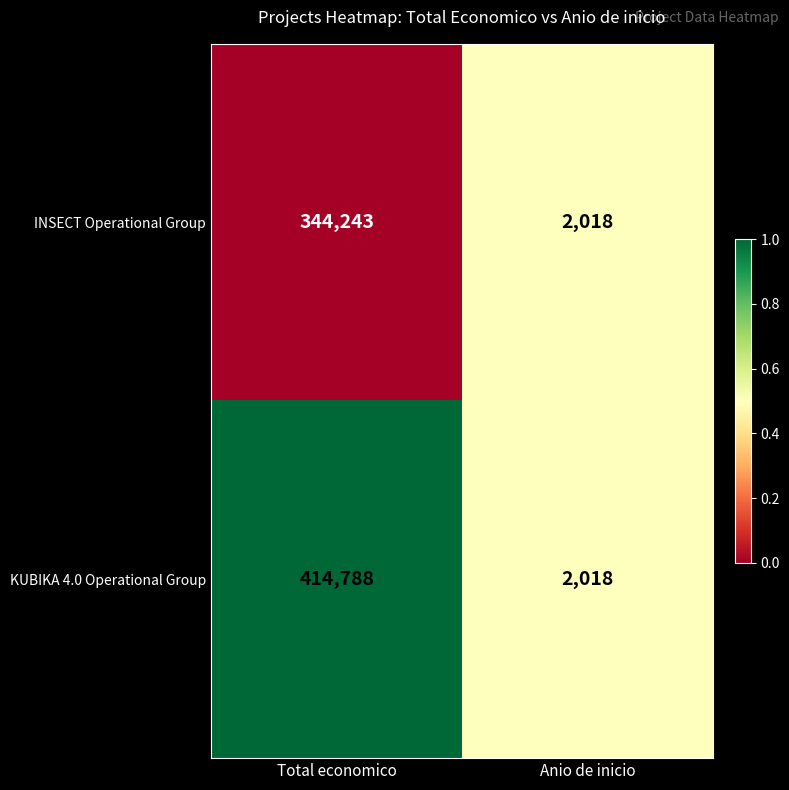

Which series has the largest total across all categories?

KUBIKA 4.0 Operational Group